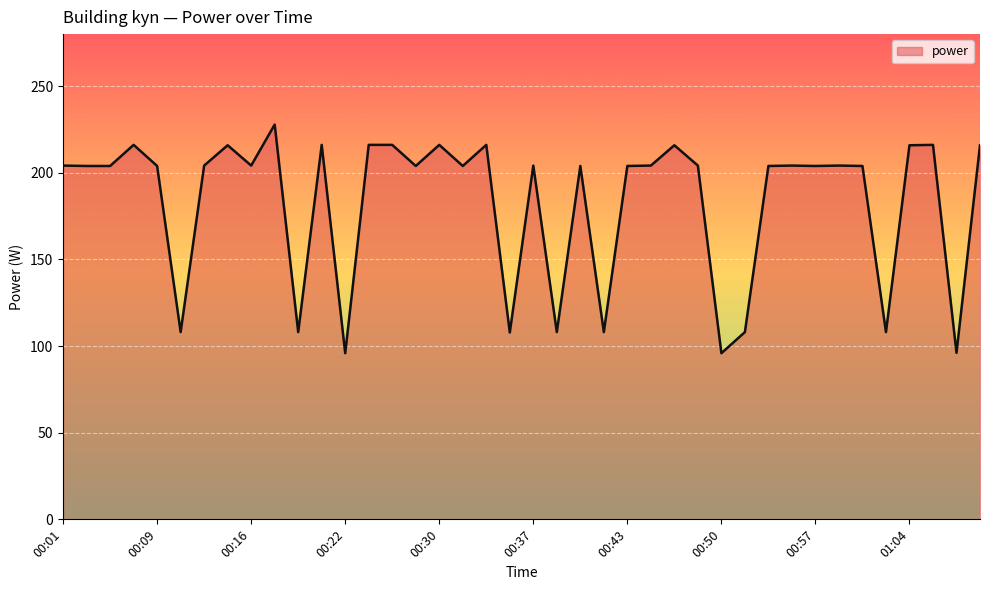

Which label corresponds to the smallest value in the chart?

00:22